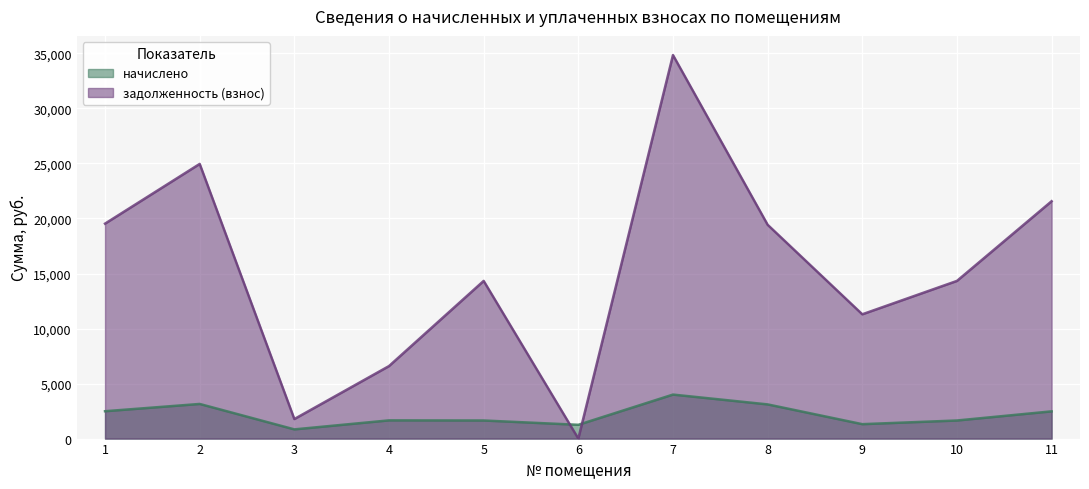

What is the value of the начислено point at the 1st from the left?

2486.2